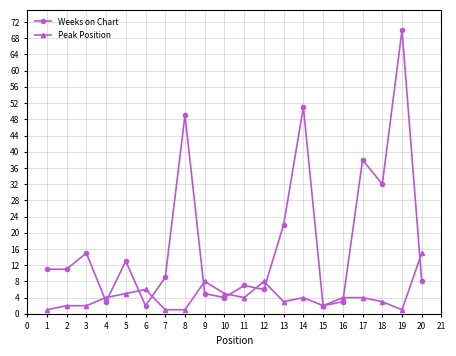

Between 4 and 15, which series saw the biggest shift?

Peak Position